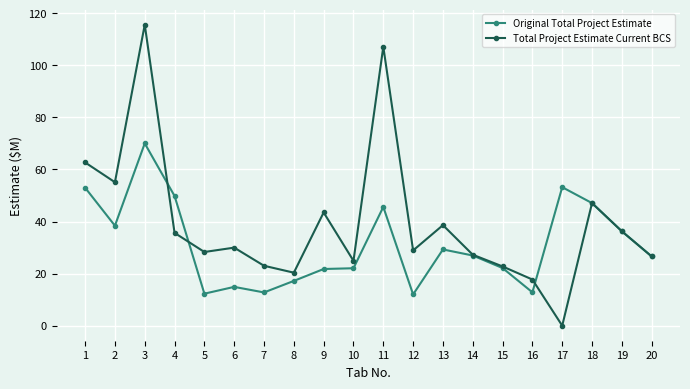

True or false: Original Total Project Estimate has more than 1 points higher than both neighbors.

True